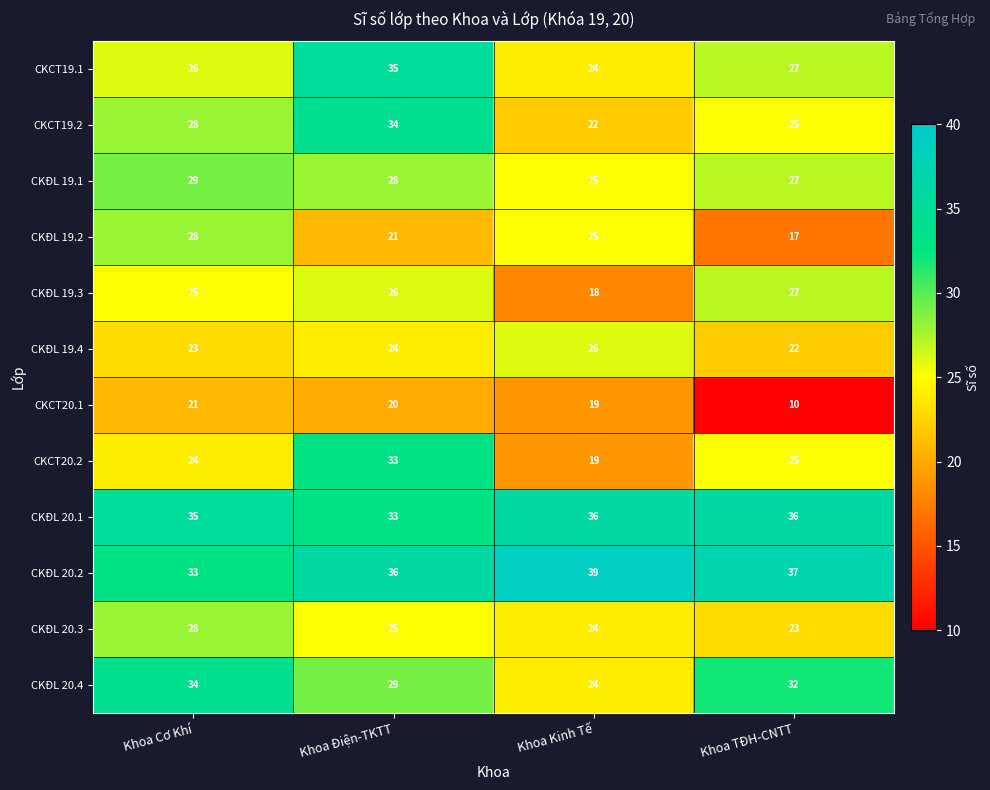

How many distinct data groups are displayed?

12